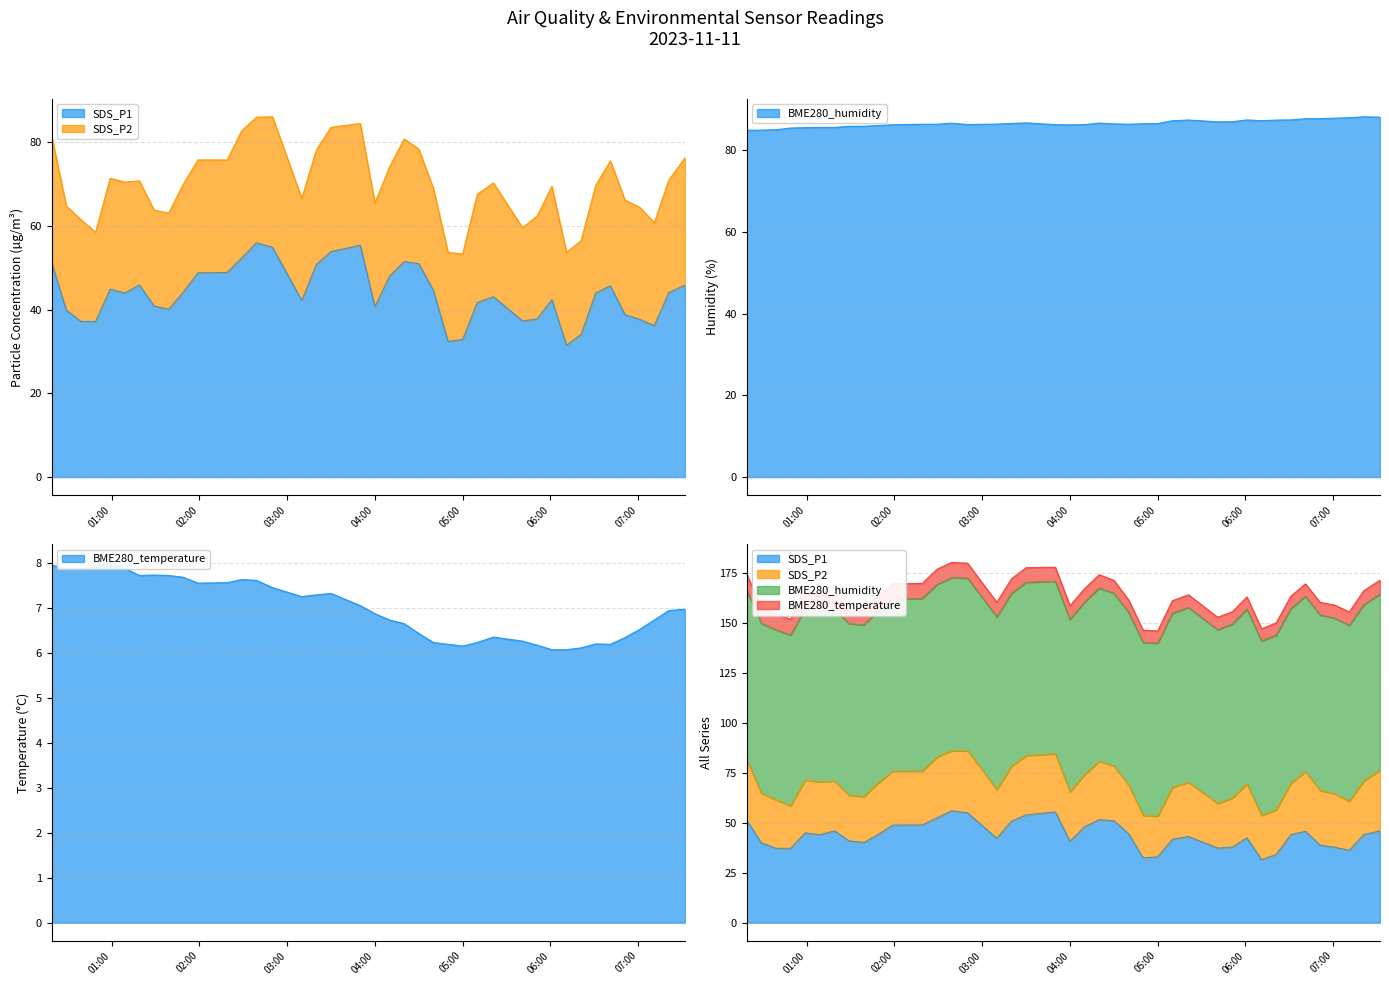

What is the label of the 4th point from the right?

2023/11/11 07:01